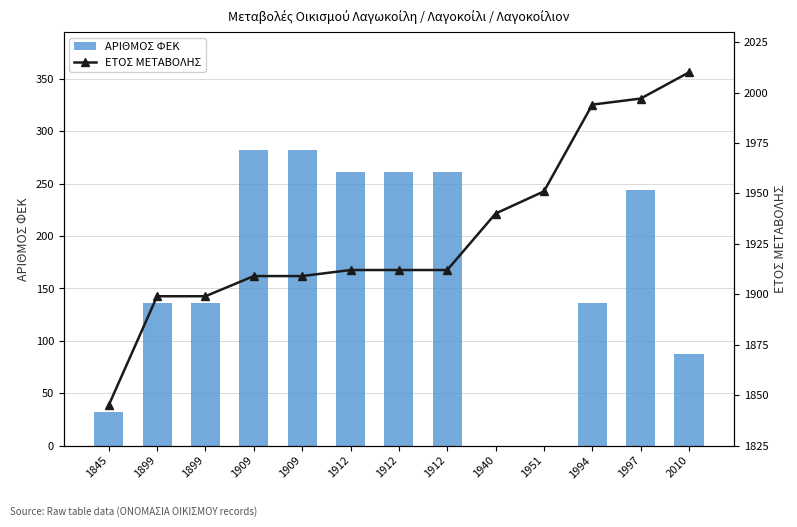

Which label corresponds to the largest value in the chart?

2010